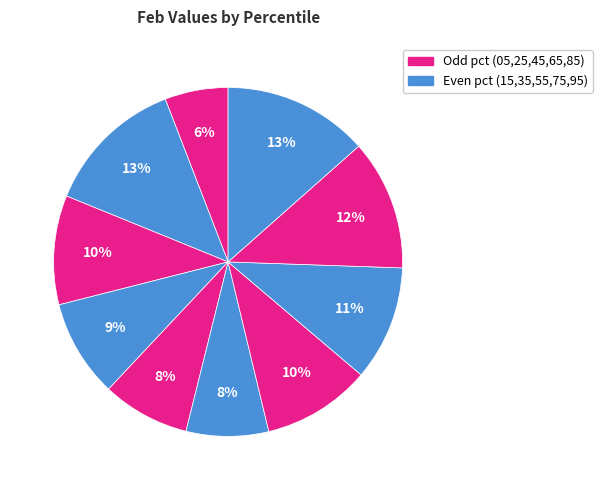

How many slices are in this pie chart?

10